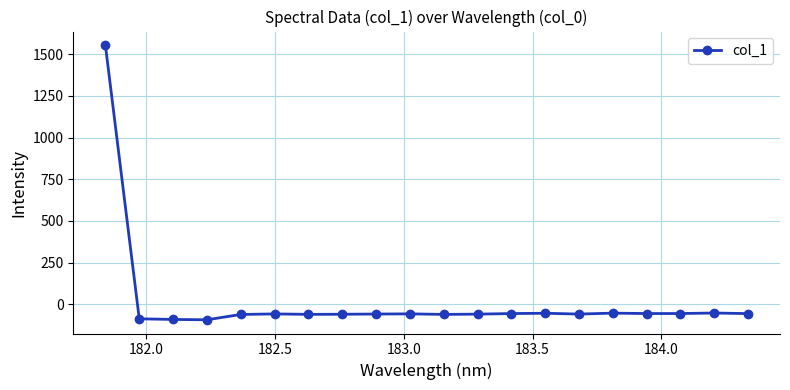

What is the value of the 15th point from the left?

-59.1